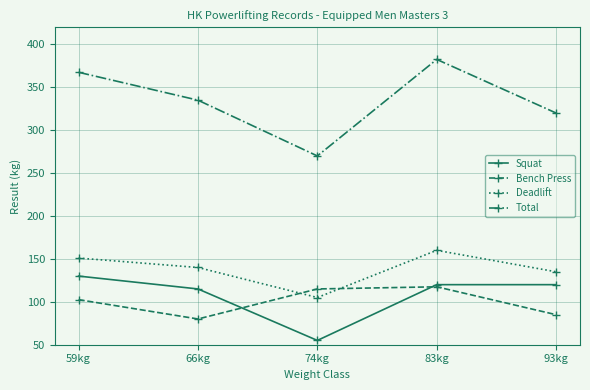

Reading left to right, extract all data points from this chart.

Squat: 130.0	115.0	55.0	120.0	120.0
Bench Press: 102.5	80.0	115.0	117.5	85.0
Deadlift: 151.0	140.0	105.0	160.0	135.0
Total: 367.5	335.0	270.0	382.5	320.0